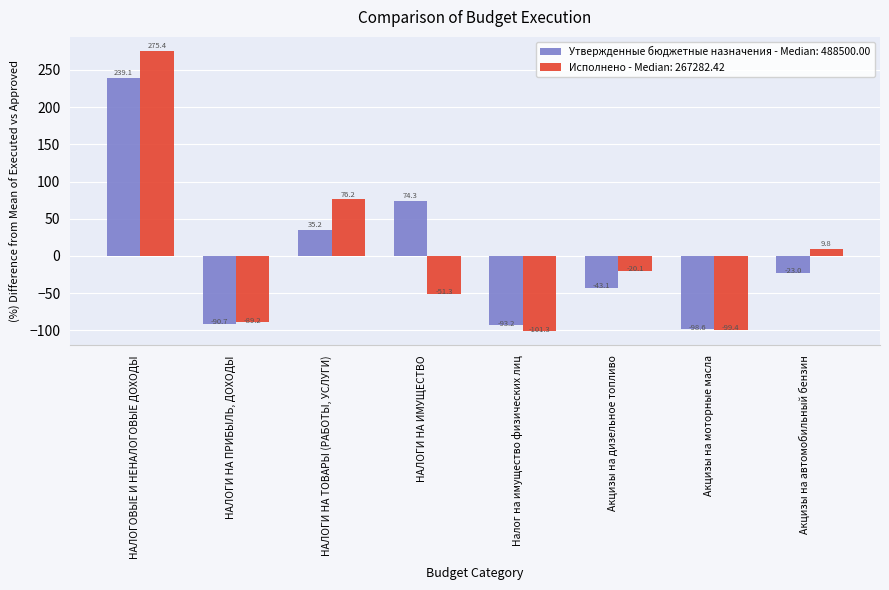

How many data points in Исполнено - Median: 267282.42 are above -20?

3